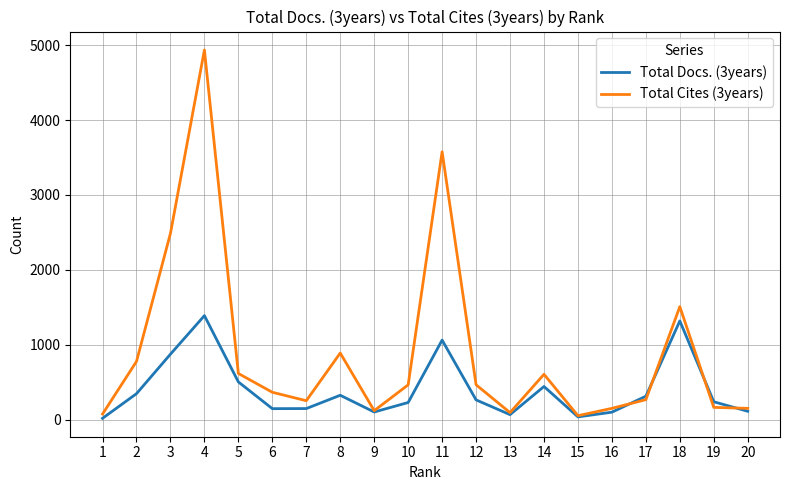

Is the value of Total Docs. (3years) at 11 greater than the value of Total Cites (3years) at 8?

Yes